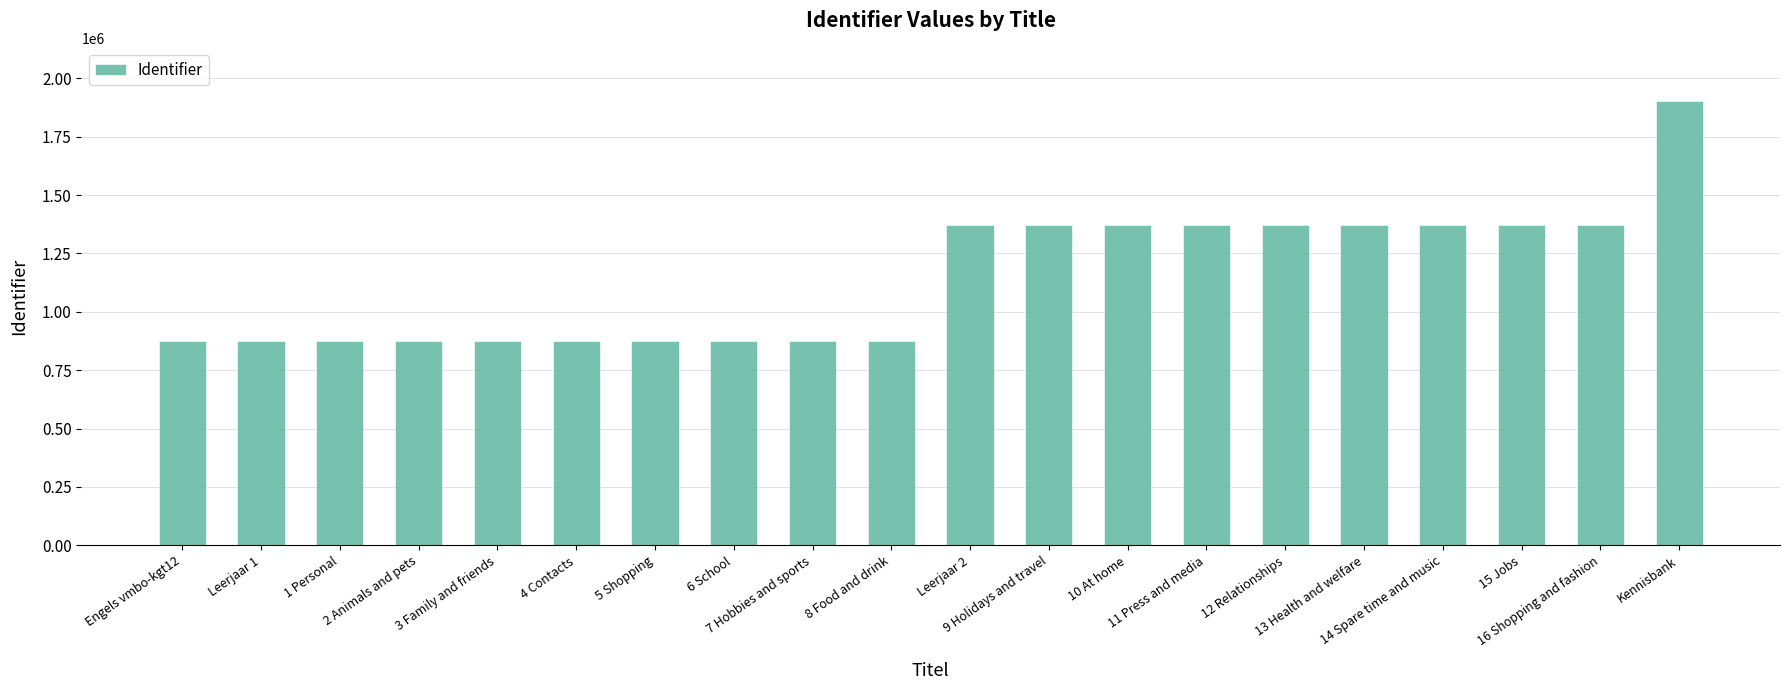

What is the difference between the second highest and minimum values?

498759